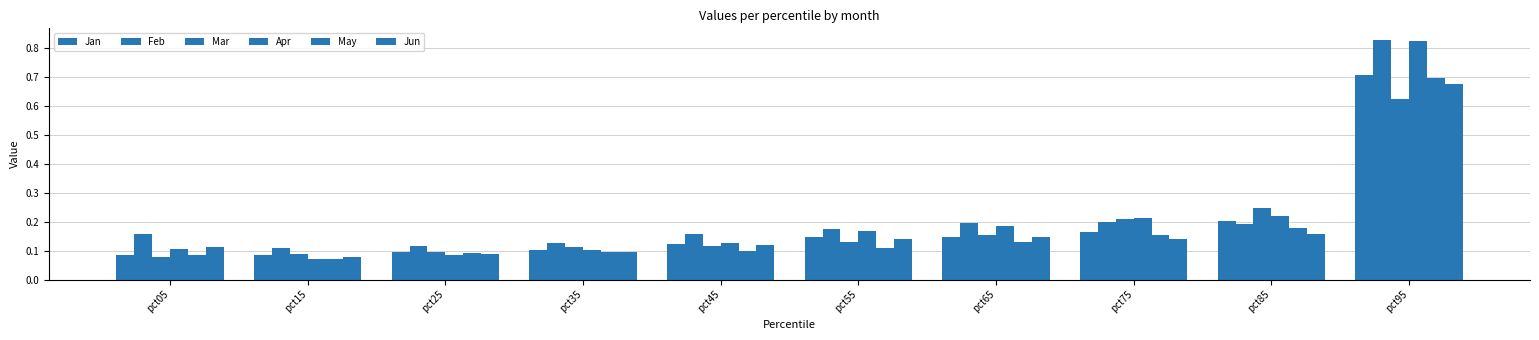

What is the difference between the Jan values at pct15 and pct75?

0.1